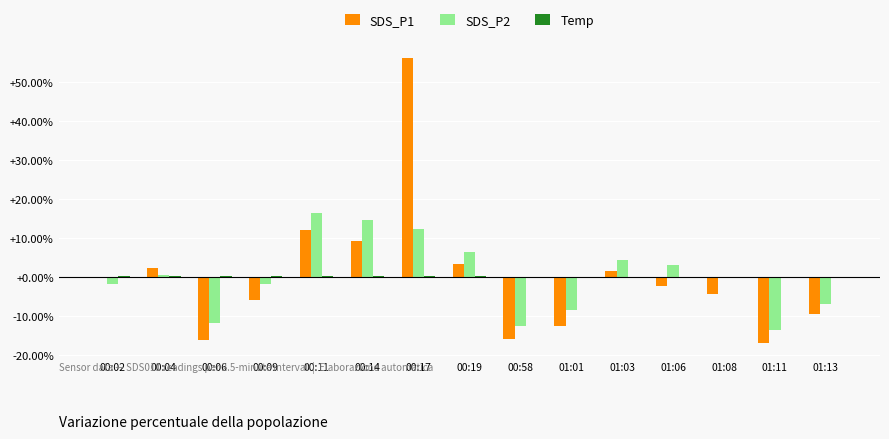

Which series changed the most between 00:04 and 00:19?

SDS_P2